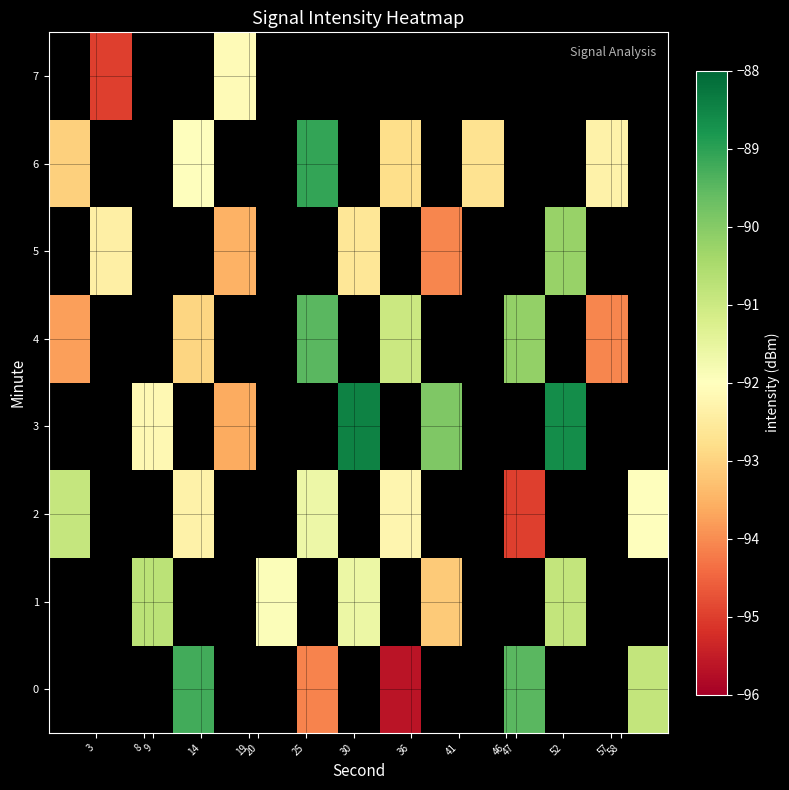

Is it true that row_2 equals -92.0 at 58?

True